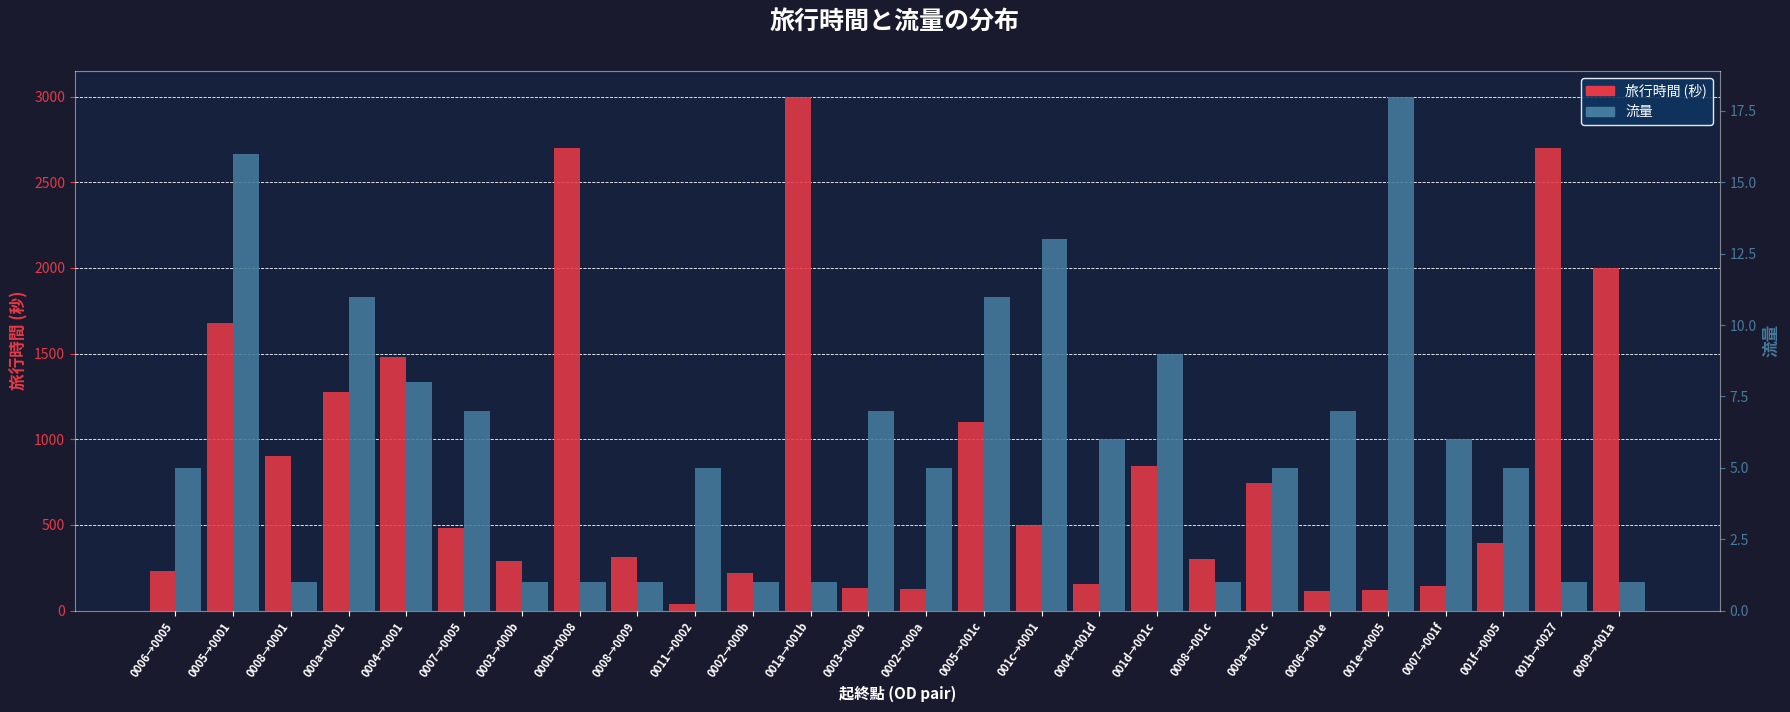

At 000a→001c, list the series in order from smallest to largest.

流量, 旅行時間